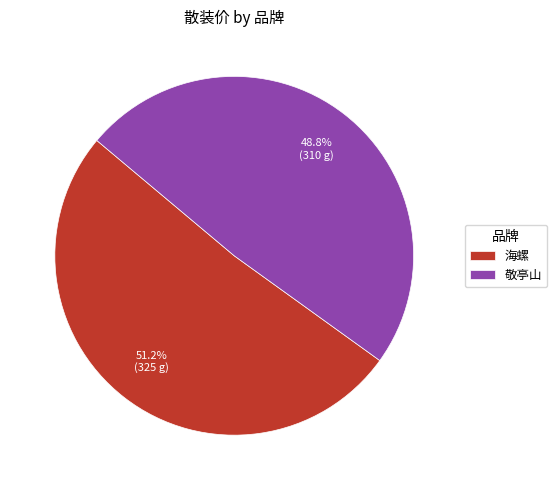

Is it true that 敬亭山 is 49% of the pie?

True